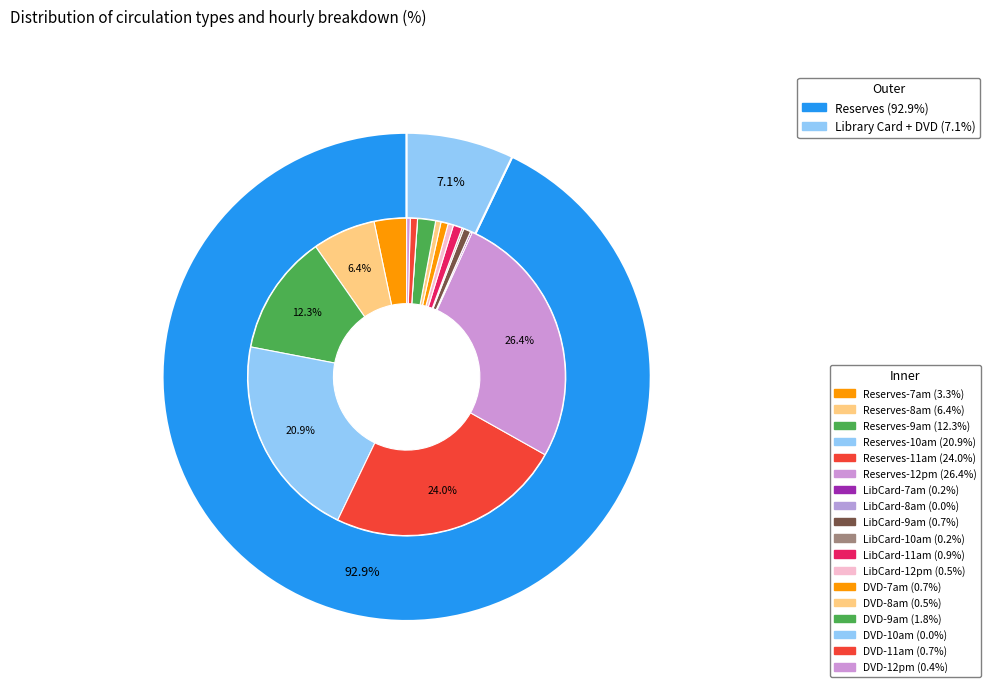

Do Library Card and DVD together represent more than half of the pie?

No